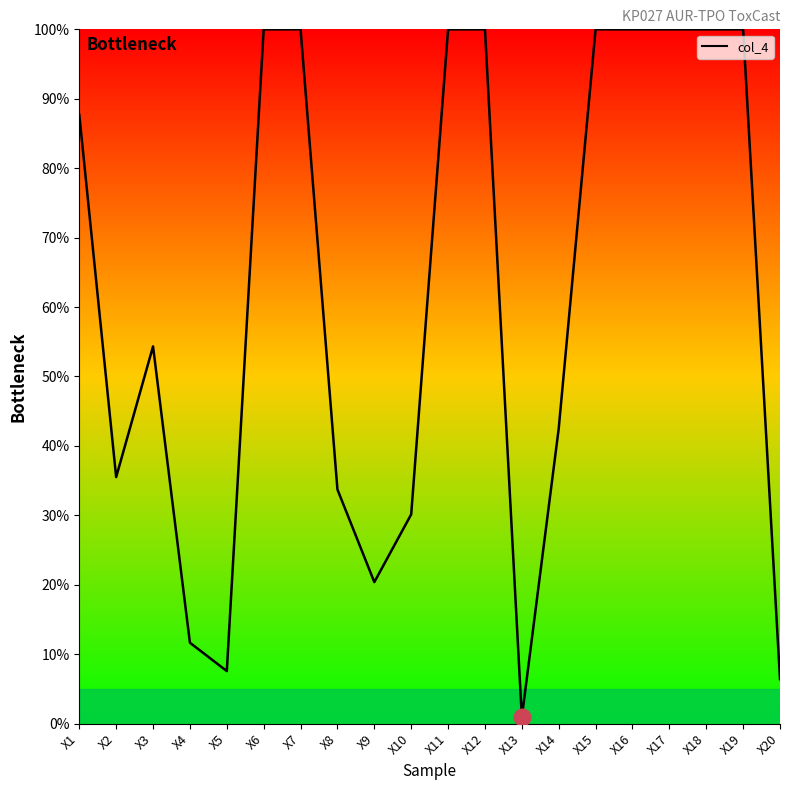

What is the sum of all values?

1230.8